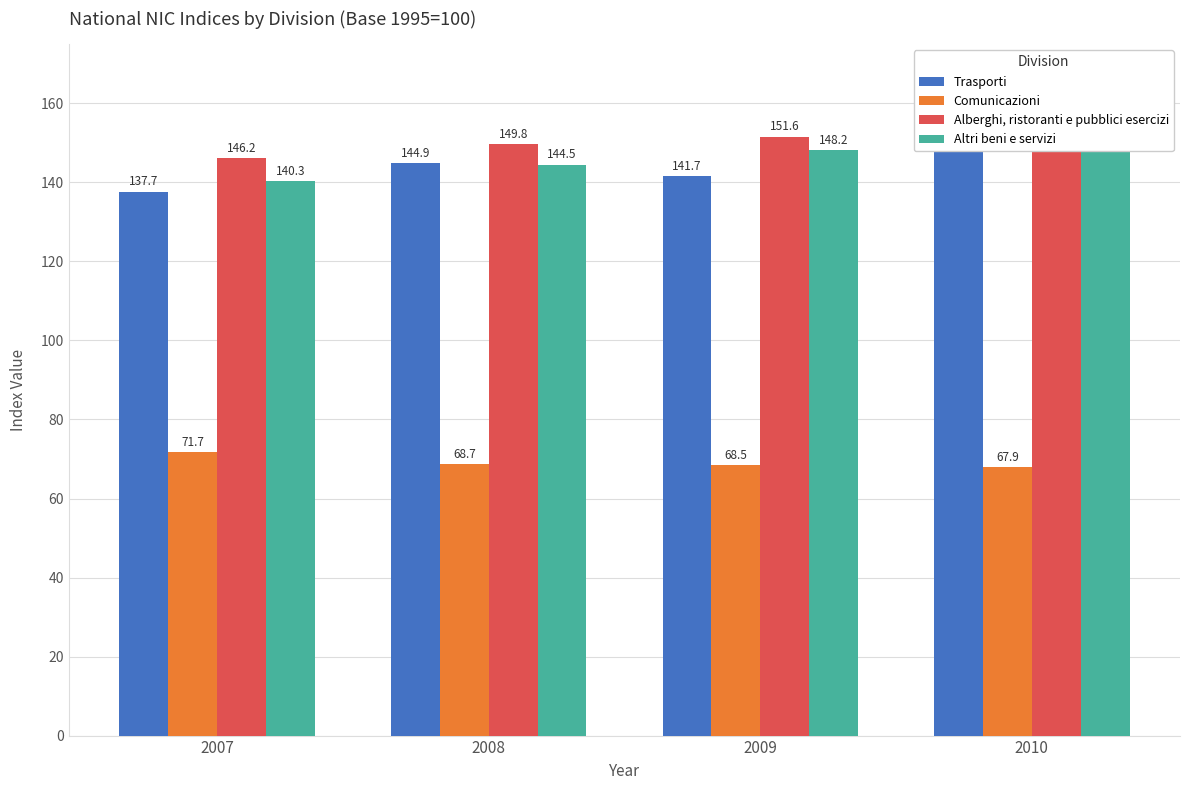

Reading right to left, list all the values displayed in this chart.

Trasporti: 147.6	141.7	144.9	137.7
Comunicazioni: 67.9	68.5	68.7	71.7
Alberghi, ristoranti e pubblici esercizi: 154.0	151.6	149.8	146.2
Altri beni e servizi: 152.9	148.2	144.5	140.3